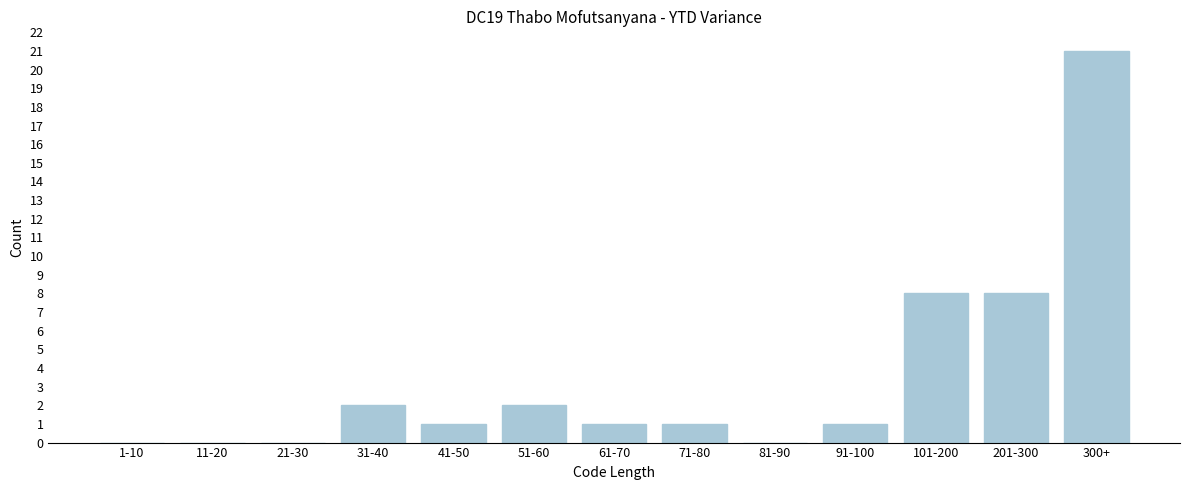

Reading right to left, list all the values displayed in this chart.

300+=21	201-300=8	101-200=8	91-100=1	81-90=0	71-80=1	61-70=1	51-60=2	41-50=1	31-40=2	21-30=0	11-20=0	1-10=0